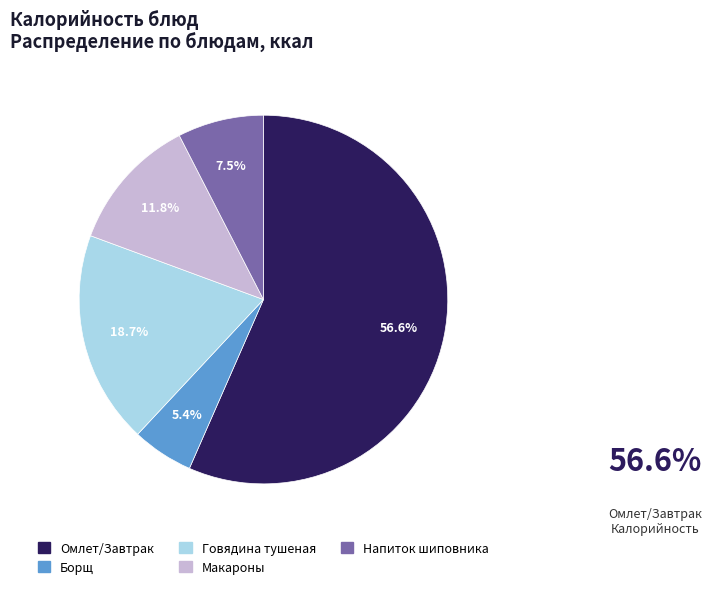

Does Борщ account for over 50% of the chart?

No